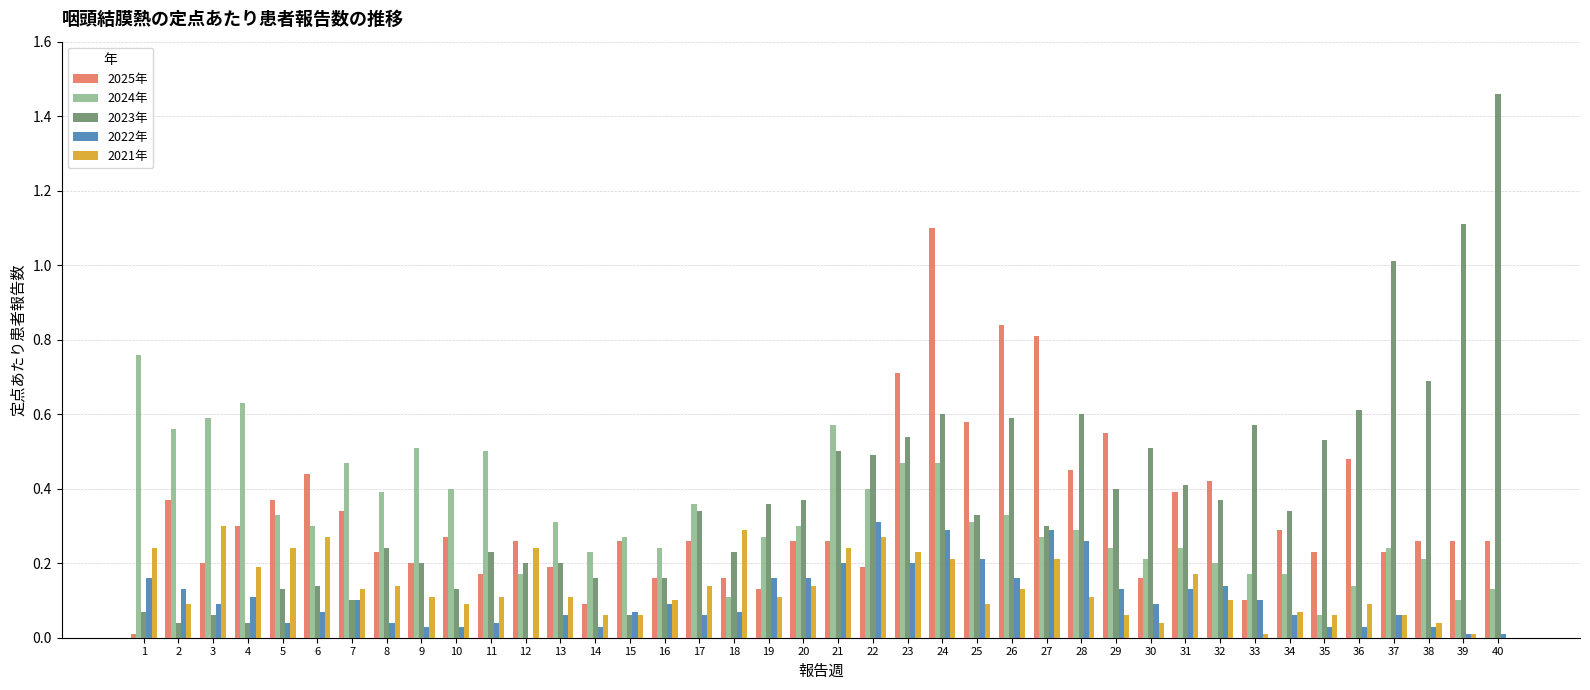

What is the sum of all 2025年 values?

13.2